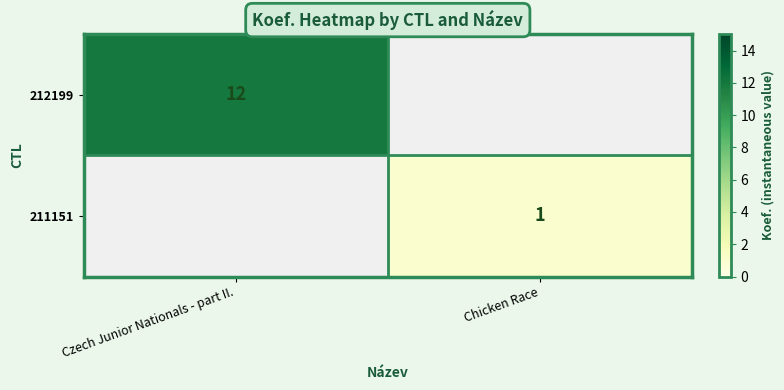

What is the greatest value displayed?

12